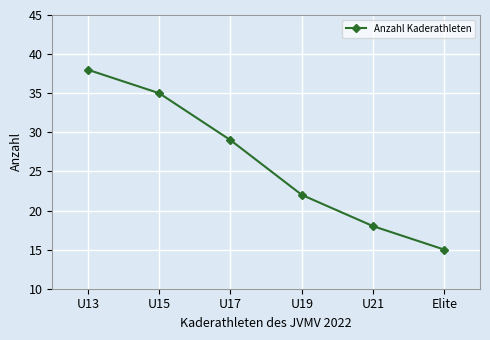

Reading right to left, what are all the values shown in this chart?

Elite=15	U21=18	U19=22	U17=29	U15=35	U13=38